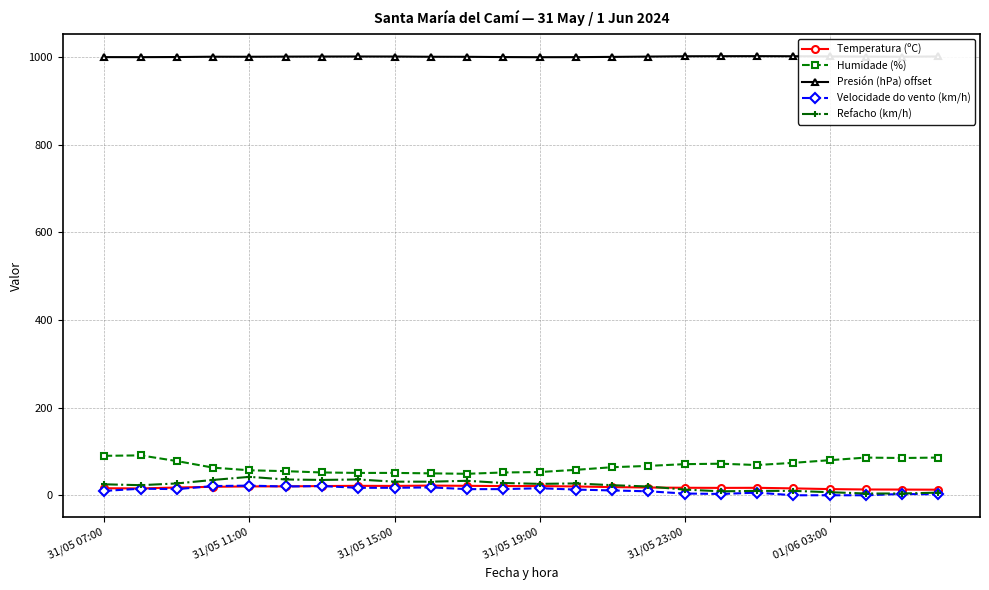

Which series has the largest total across all categories?

Presión (hPa) offset